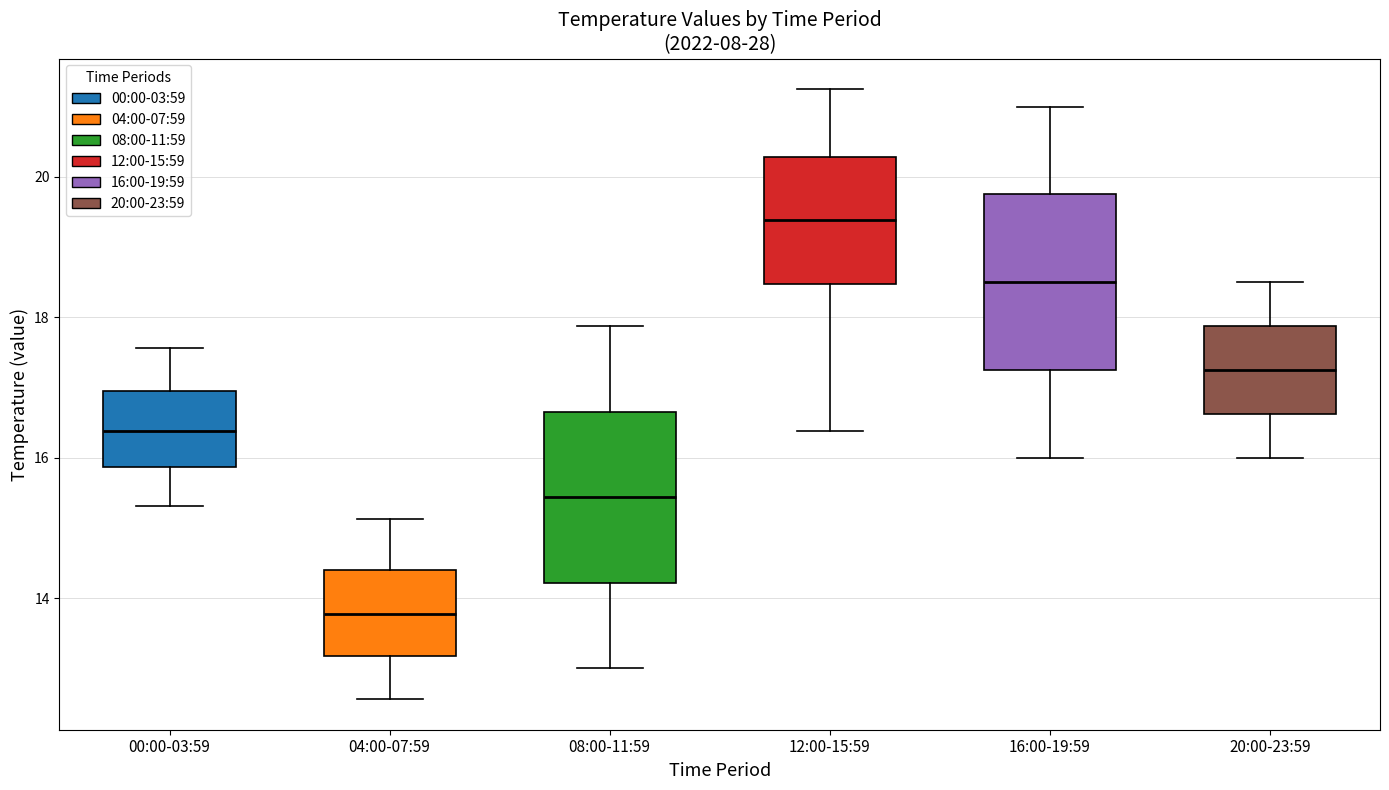

Reading left to right, read every box against the y-axis: the position of its median line, the range the box covers, and the ends of its whiskers. The values are not printed on the chart, so give them approximately, as read against the axis.

00:00-03:59: median 16.4, box 15.8 to 17.0, whiskers 15.4 to 17.6
04:00-07:59: median 13.8, box 13.2 to 14.4, whiskers 12.6 to 15.2
08:00-11:59: median 15.4, box 14.2 to 16.6, whiskers 13.0 to 17.8
12:00-15:59: median 19.4, box 18.4 to 20.2, whiskers 16.4 to 21.2
16:00-19:59: median 18.6, box 17.2 to 19.8, whiskers 16.0 to 21.0
20:00-23:59: median 17.2, box 16.6 to 17.8, whiskers 16.0 to 18.6